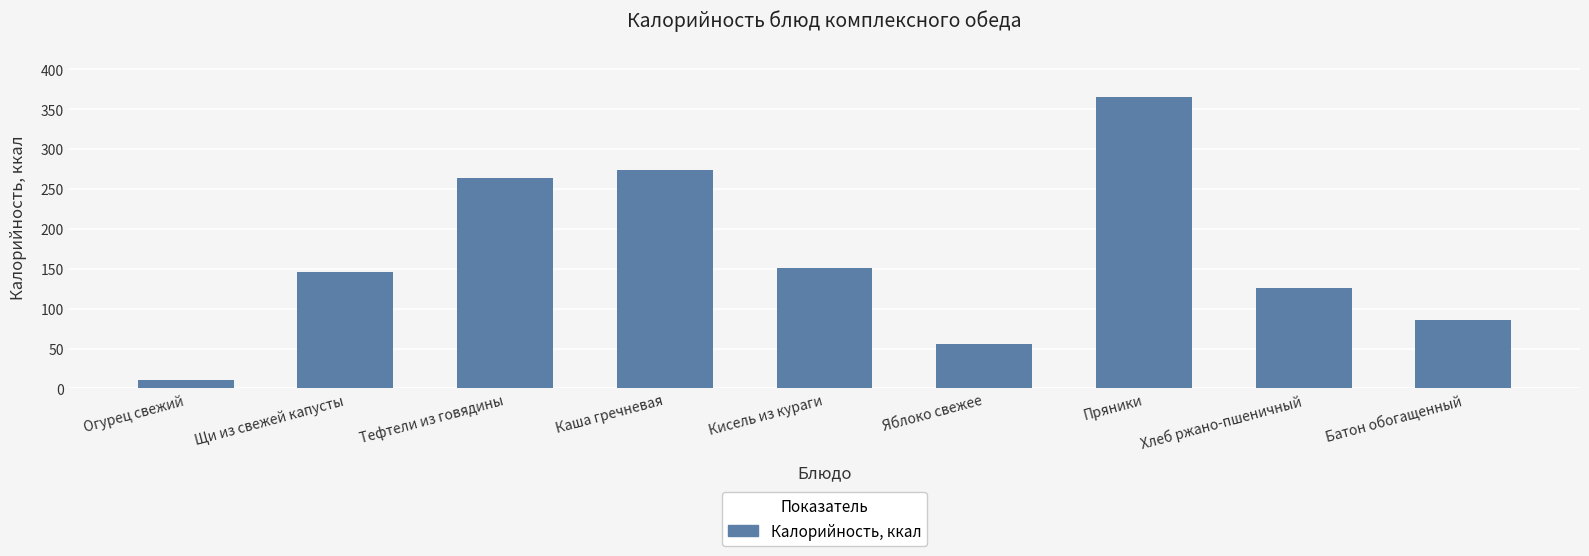

What position from the left is Пряники?

7